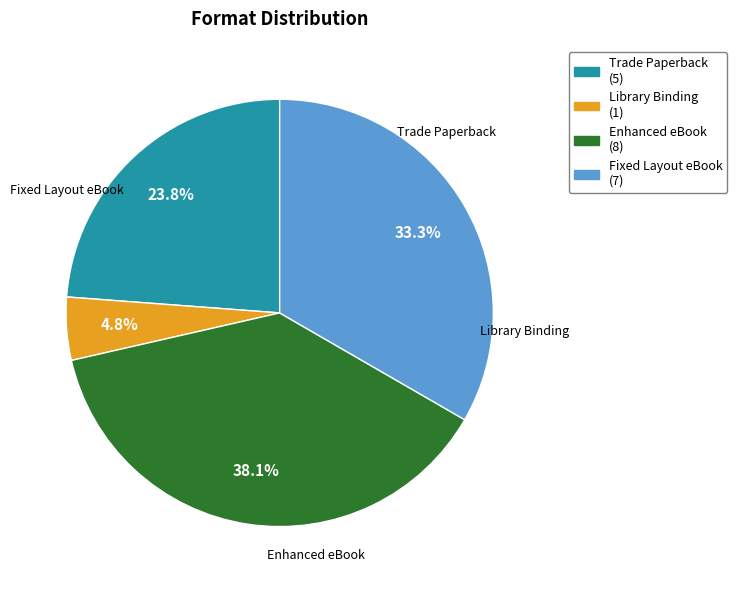

Which category has the biggest portion of the pie?

Enhanced eBook